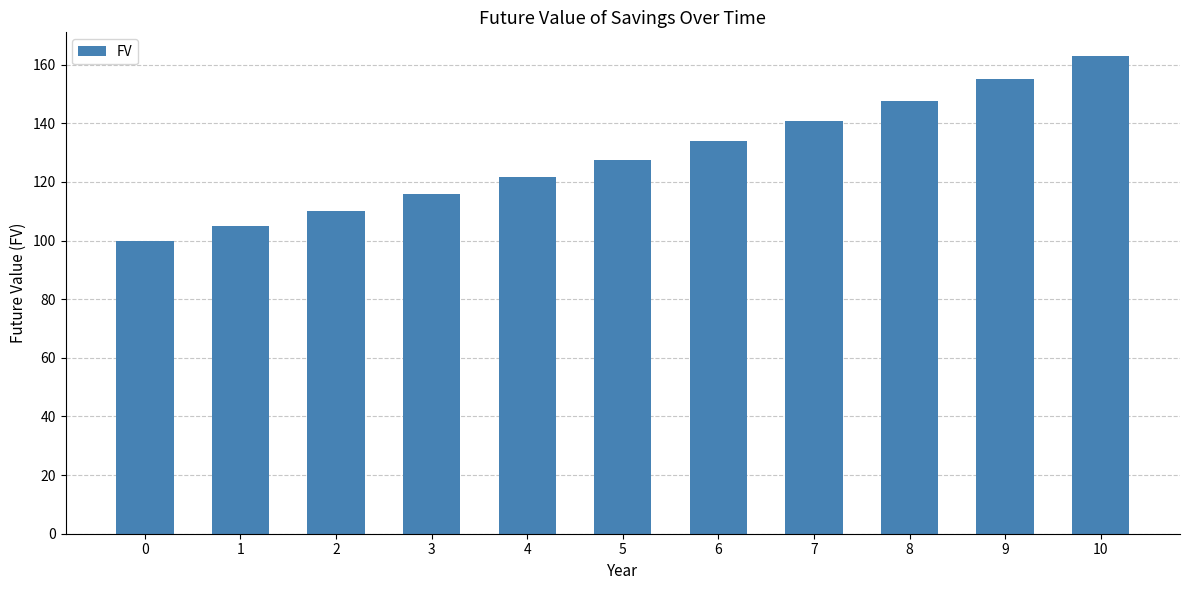

What is the difference between the maximum and second lowest values?

57.9